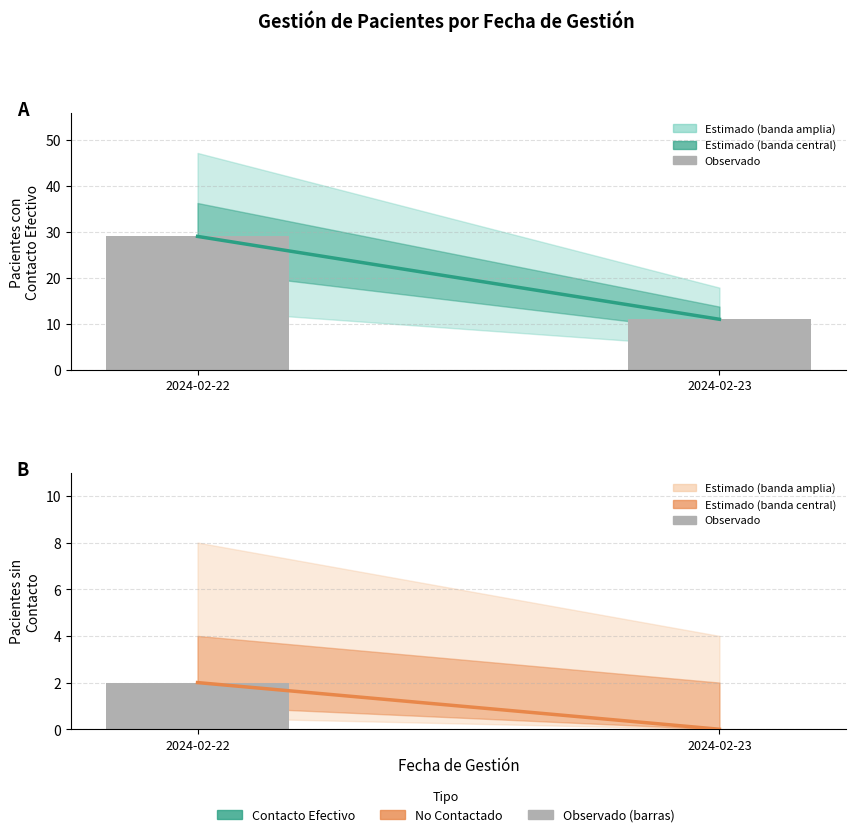

What is the difference between the maximum and minimum values in the NO CONTACTADO series?

2